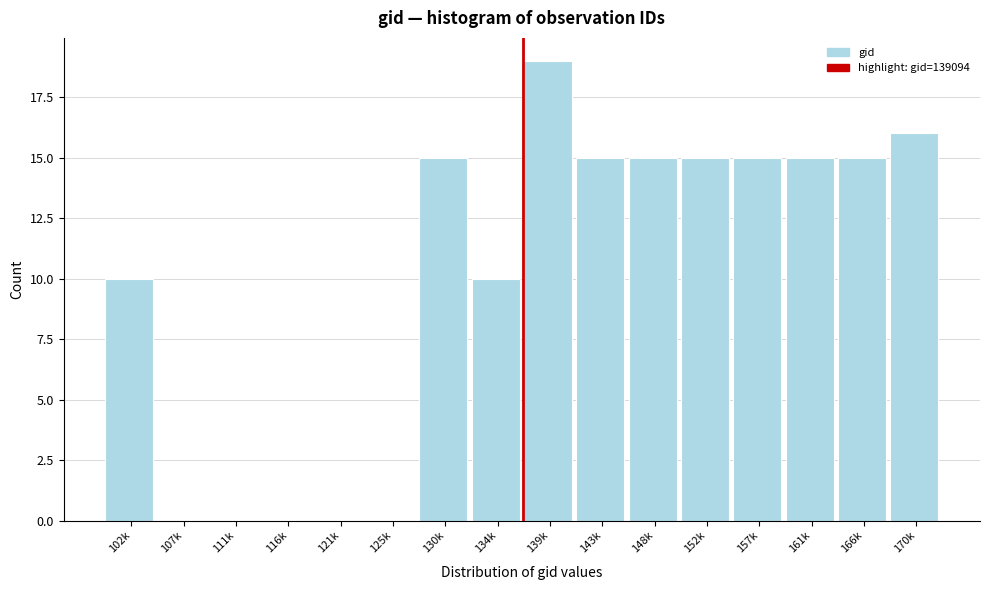

Reading left to right, list all the values displayed in this chart.

102k=10	107k=0	111k=0	116k=0	121k=0	125k=0	130k=15	134k=10	139k=19	143k=15	148k=15	152k=15	157k=15	161k=15	166k=15	170k=16